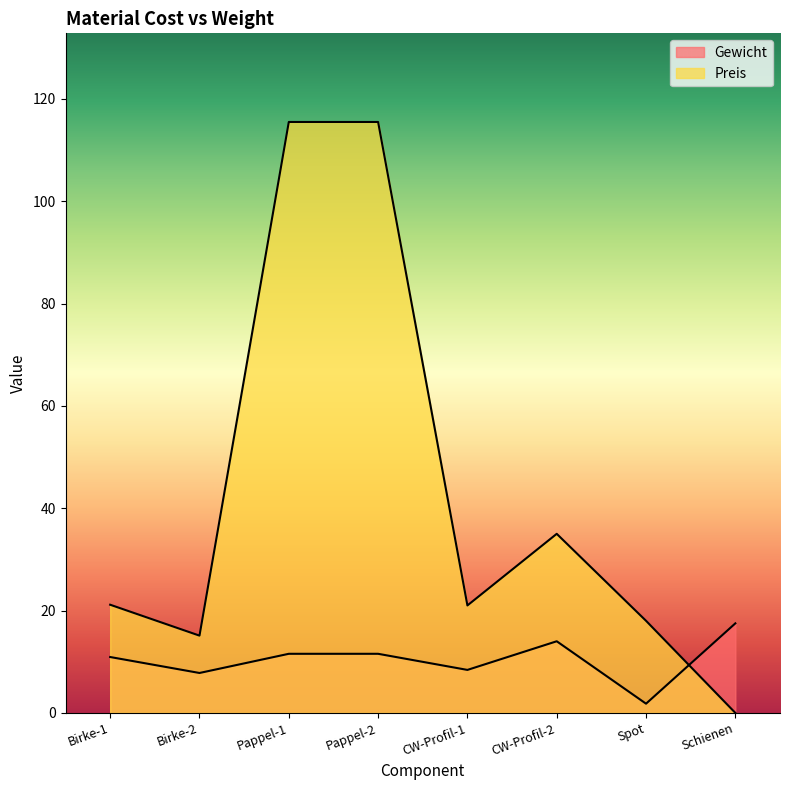

How many distinct data groups are displayed?

2